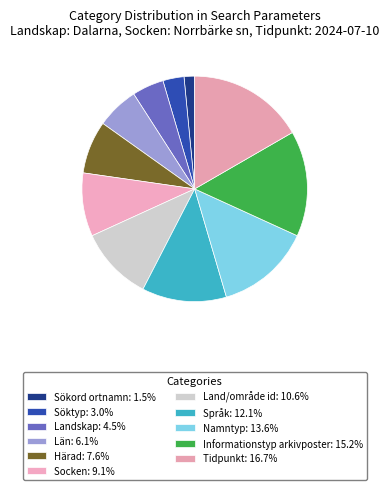

To the nearest percent, what is the combined percentage of Sökord ortnamn and Namntyp?

15%